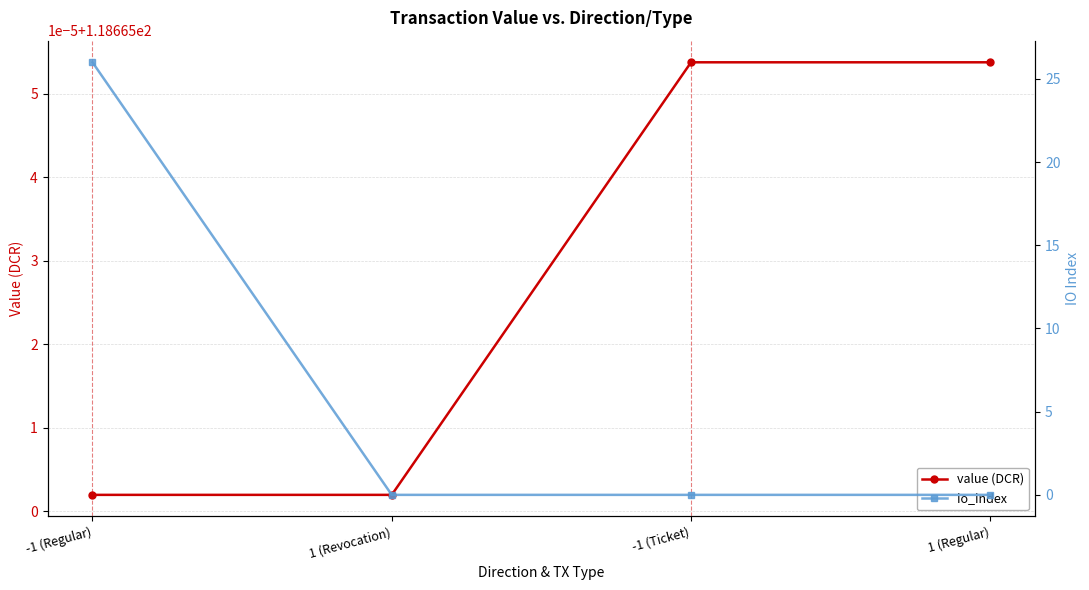

What is the maximum value shown in the chart?

118.7